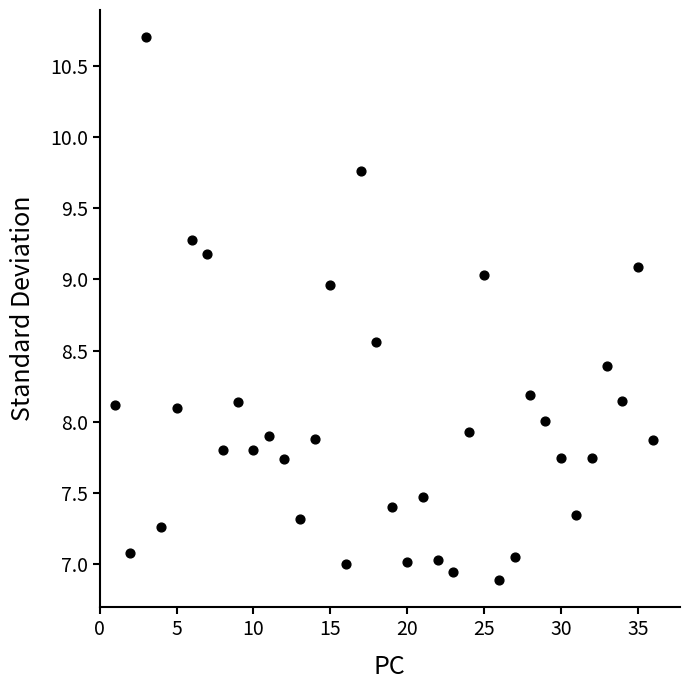

What is the range of Y values (max minus min)?

3.8